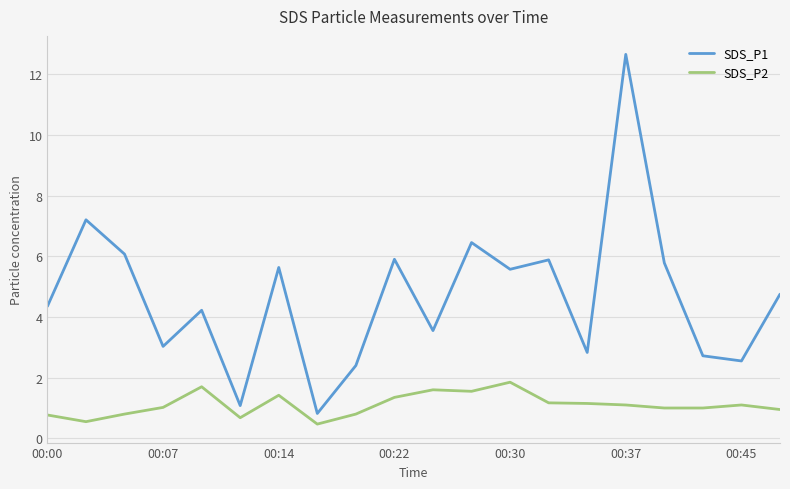

What is the lowest value of the SDS_P1 series?

0.8